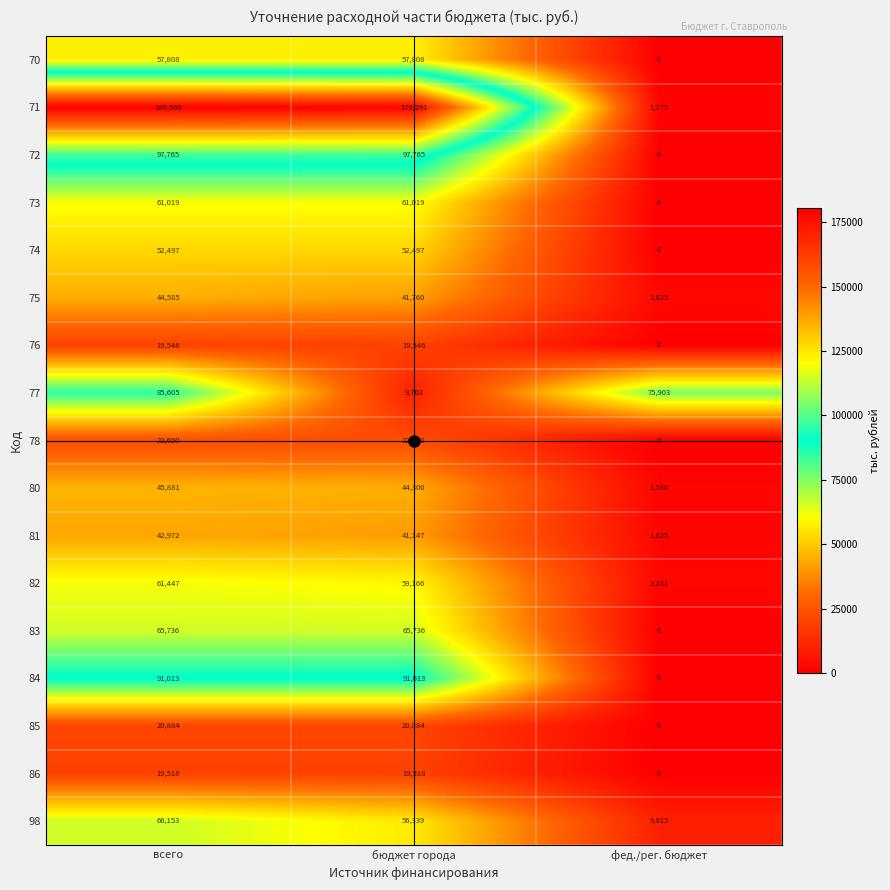

At всего, list the series in order from smallest to largest.

86, 76, 85, 78, 81, 75, 80, 74, 70, 73, 82, 83, 98, 77, 84, 72, 71